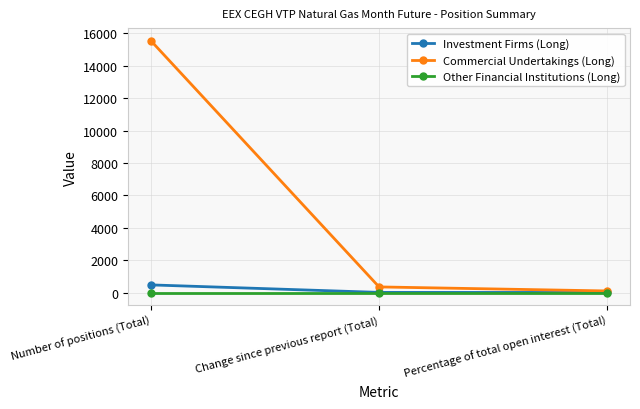

Count the number of data series in this chart.

3